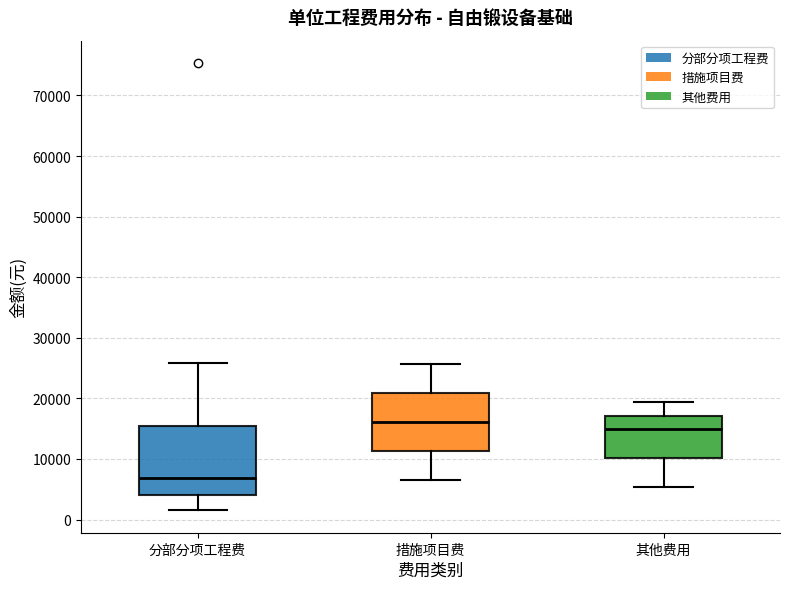

Where is the upper edge of the box for 分部分项工程费 on the y-axis? The values are not printed on the chart, so give them approximately, as read against the axis.

15000